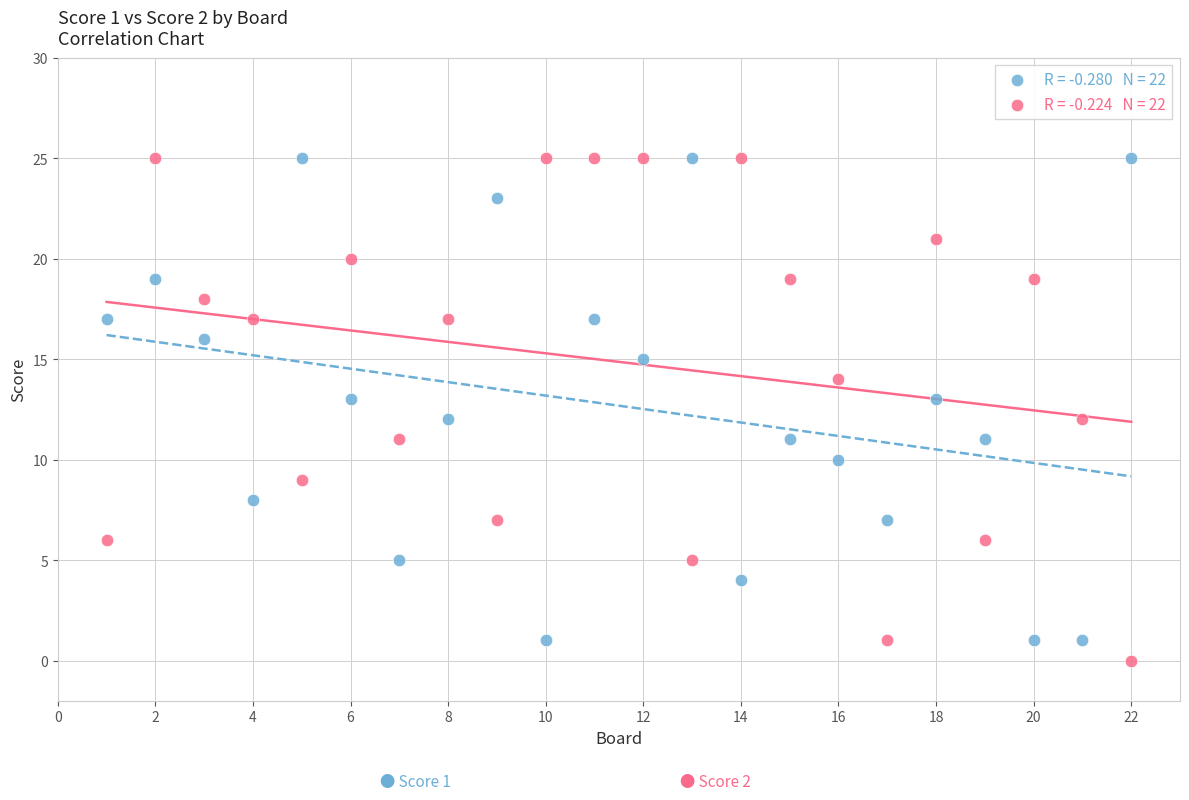

Across all data points, what is the range of X values (max minus min)?

21